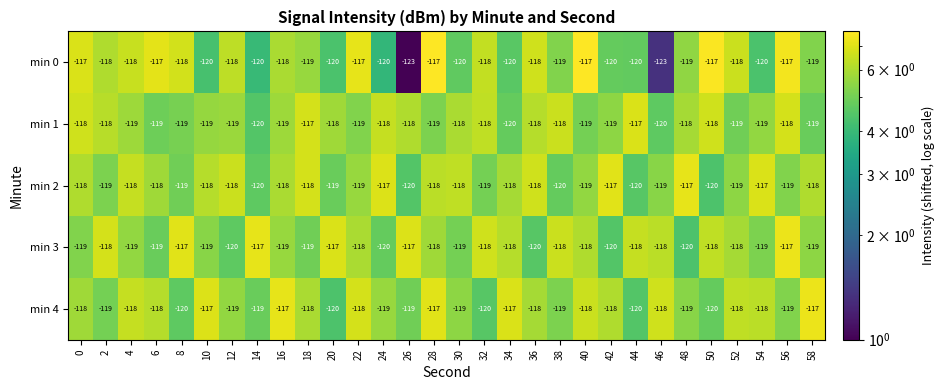

What is the smallest value displayed?

-123